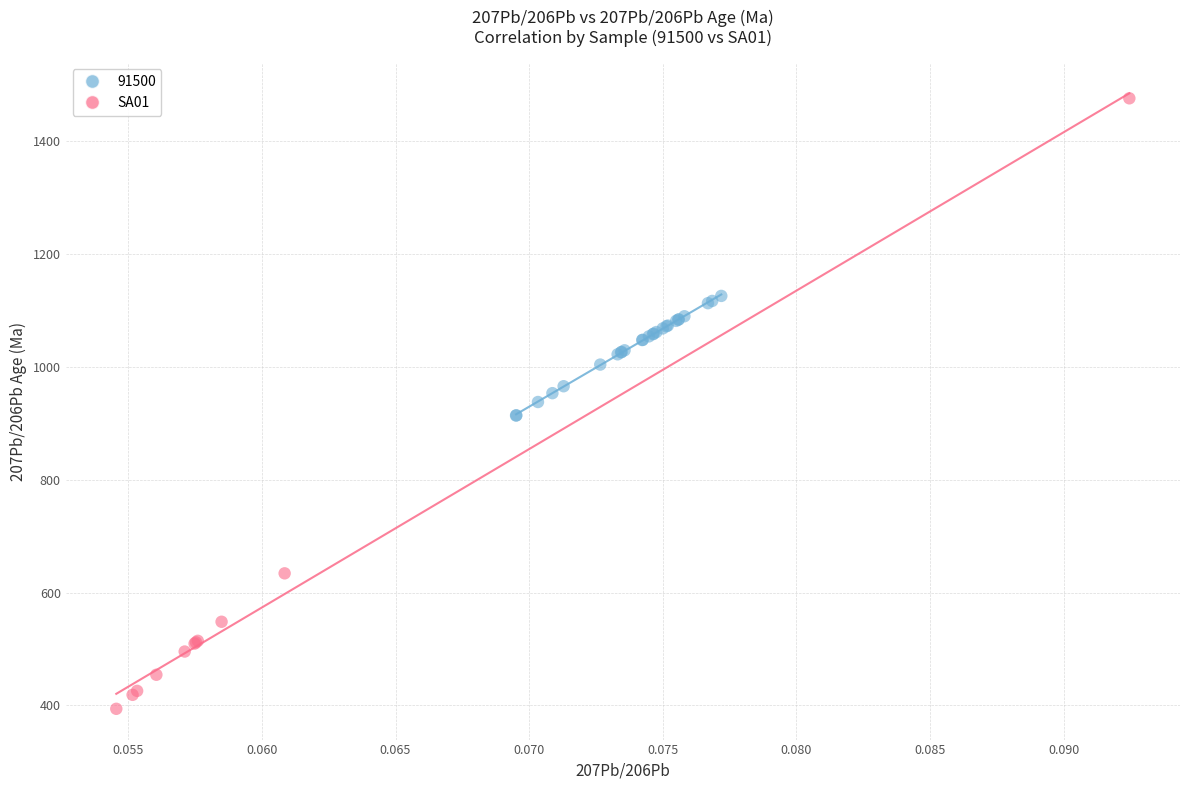

Which series has the largest Y range (max minus min)?

SA01